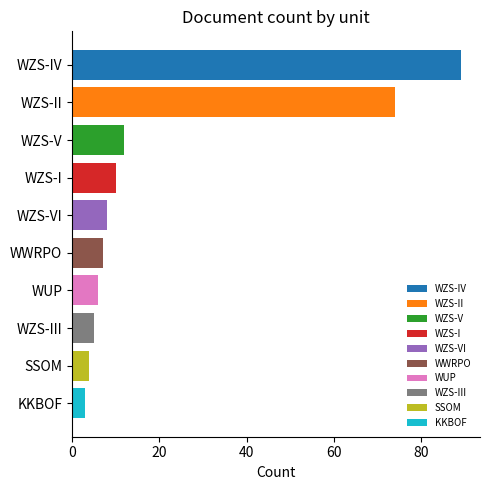

List the labels in order of value, largest first.

WZS-IV, WZS-II, WZS-V, WZS-I, WZS-VI, WWRPO, WUP, WZS-III, SSOM, KKBOF